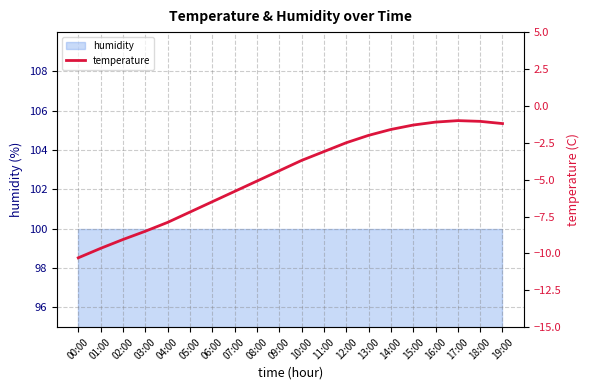

List the labels in order of value, smallest first.

00:00, 01:00, 02:00, 03:00, 04:00, 05:00, 06:00, 07:00, 08:00, 09:00, 10:00, 11:00, 12:00, 13:00, 14:00, 15:00, 19:00, 16:00, 18:00, 17:00